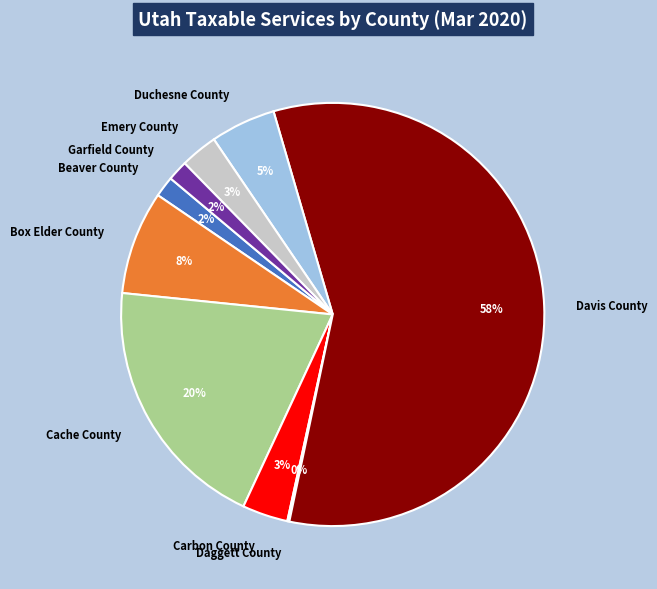

To the nearest percent, what portion does Cache County represent?

20%